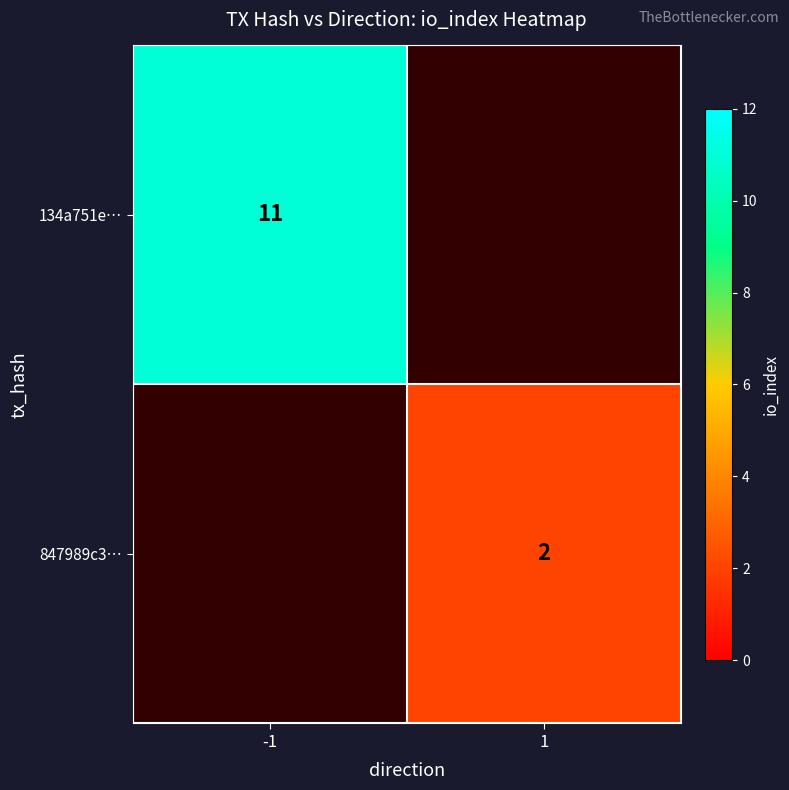

Is it true that 847989c3… equals 1 at 1?

False